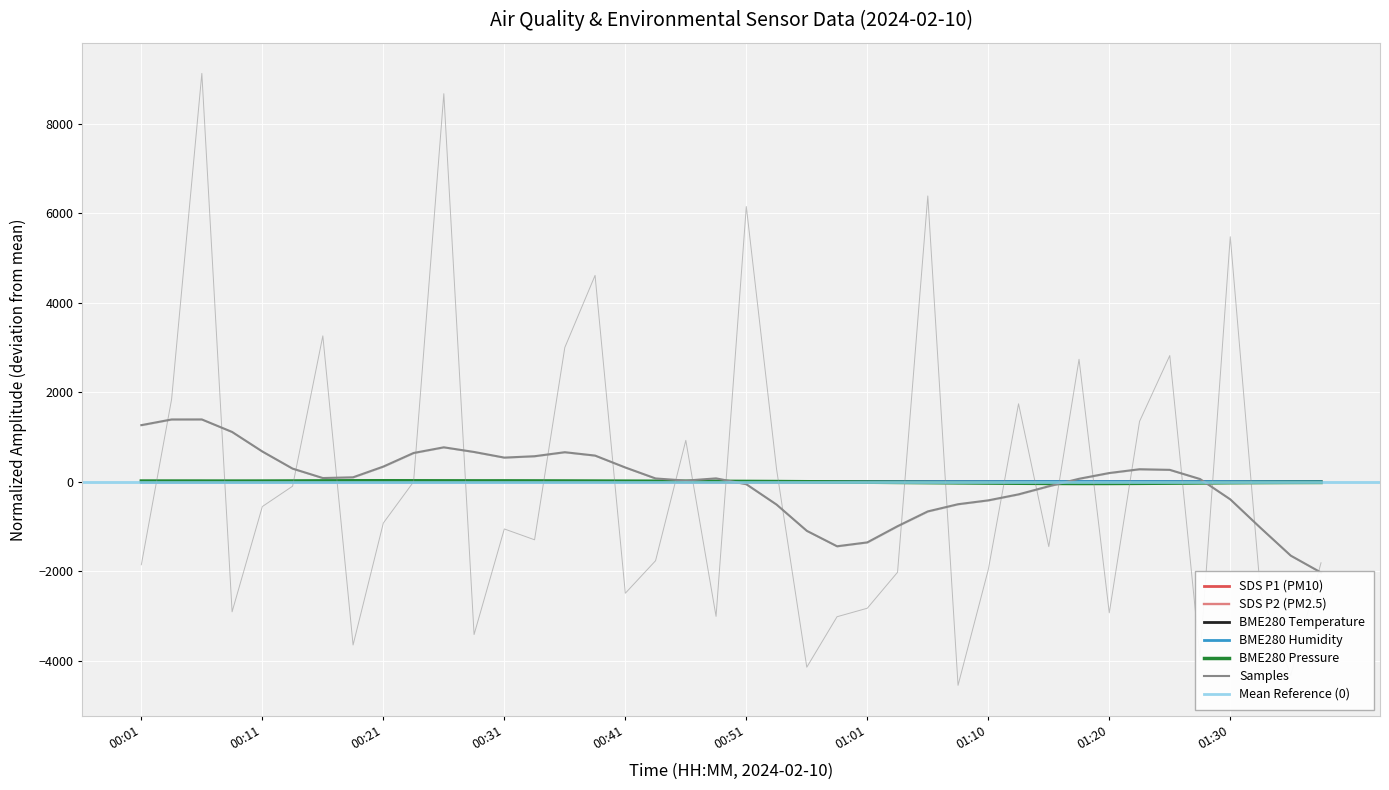

Where is the first local minimum for BME280_humidity?

00:06